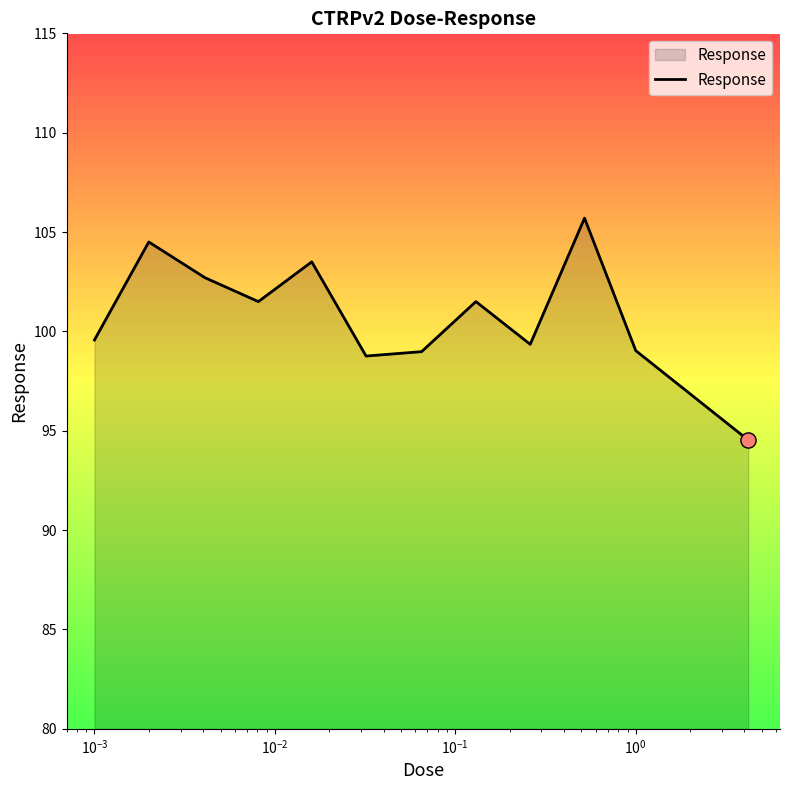

What is the difference between the maximum and minimum values?

11.2